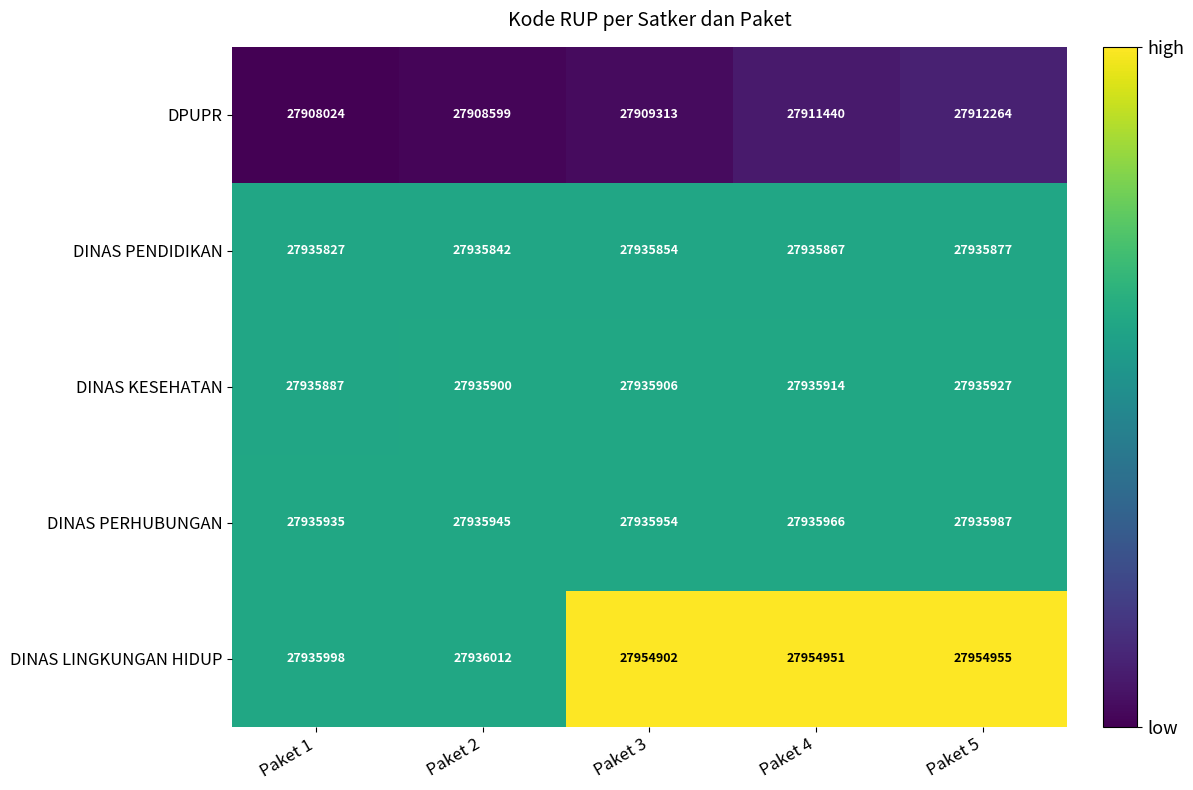

Reading left to right, what are all the values shown in this chart?

DPUPR: Paket 1=27908024	Paket 2=27908599	Paket 3=27909313	Paket 4=27911440	Paket 5=27912264
DINAS PENDIDIKAN: Paket 1=27935827	Paket 2=27935842	Paket 3=27935854	Paket 4=27935867	Paket 5=27935877
DINAS KESEHATAN: Paket 1=27935887	Paket 2=27935900	Paket 3=27935906	Paket 4=27935914	Paket 5=27935927
DINAS PERHUBUNGAN: Paket 1=27935935	Paket 2=27935945	Paket 3=27935954	Paket 4=27935966	Paket 5=27935987
DINAS LINGKUNGAN HIDUP: Paket 1=27935998	Paket 2=27936012	Paket 3=27954902	Paket 4=27954951	Paket 5=27954955